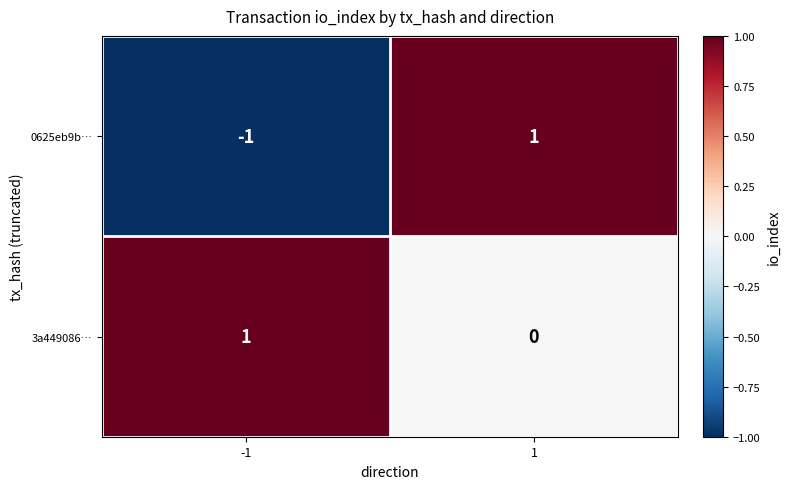

At which category is the sum across all series the highest?

1